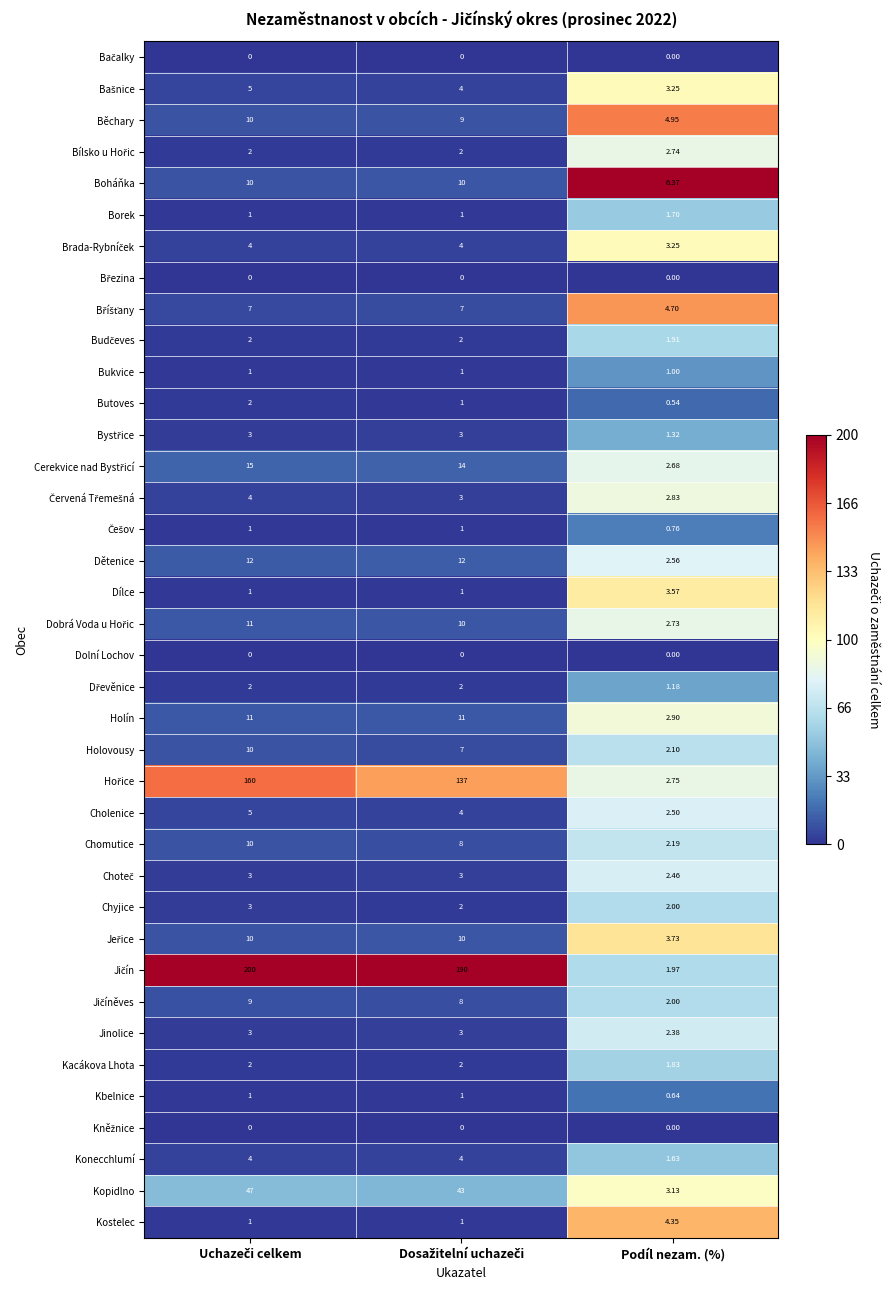

At which label does Běchary reach its minimum?

Podíl nezam. (%)